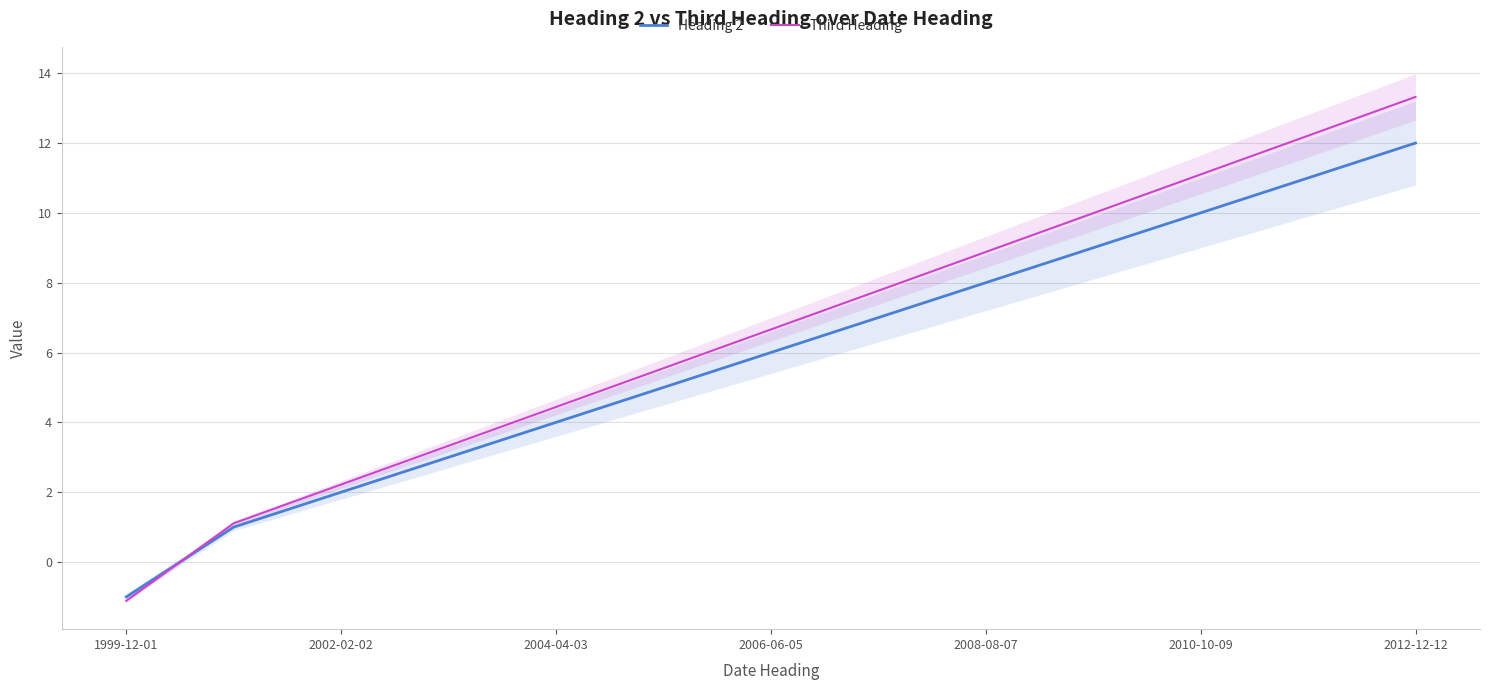

Which series has the widest spread of values?

Third Heading